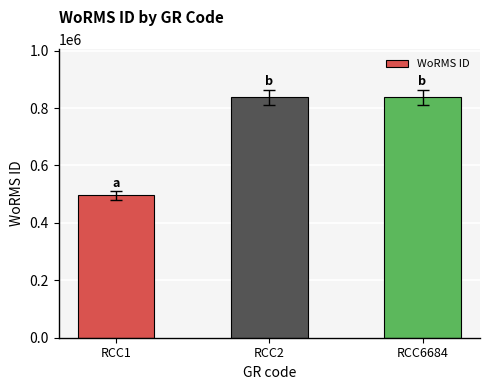

True or false: the data shows 829093 at RCC1.

False